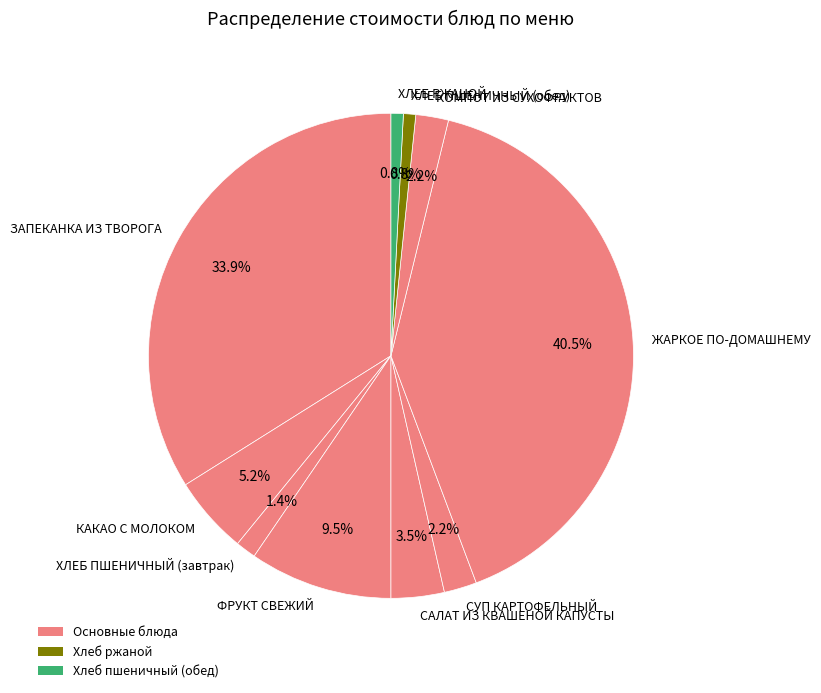

Is it true that ЗАПЕКАНКА ИЗ ТВОРОГА is 22% of the pie?

False